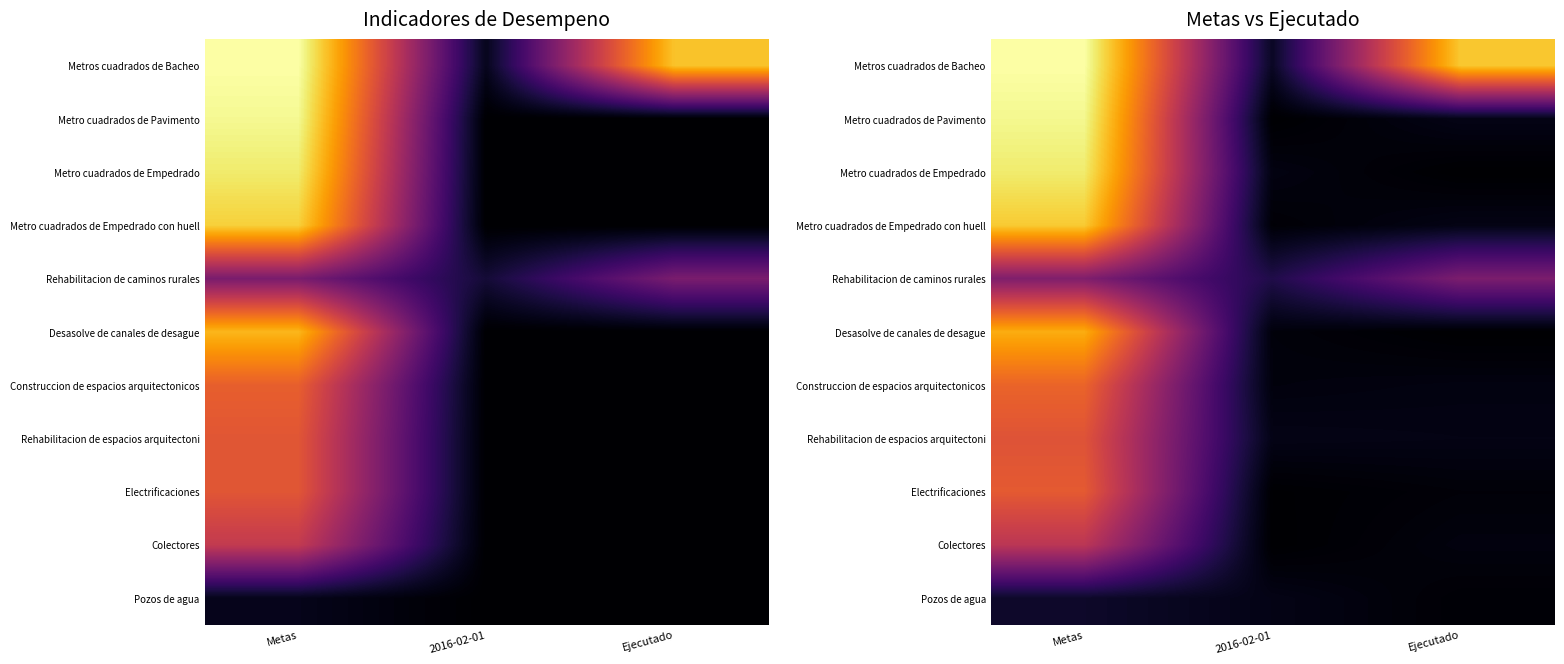

At 2016-02-01, list the series in order from smallest to largest.

Metro cuadrados de Pavimento, Colectores, Electrificaciones, Metro cuadrados de Empedrado con huell, Desasolve de canales de desague, Construccion de espacios arquitectonicos, Metro cuadrados de Empedrado, Pozos de agua, Rehabilitacion de espacios arquitectoni, Metros cuadrados de Bacheo, Rehabilitacion de caminos rurales